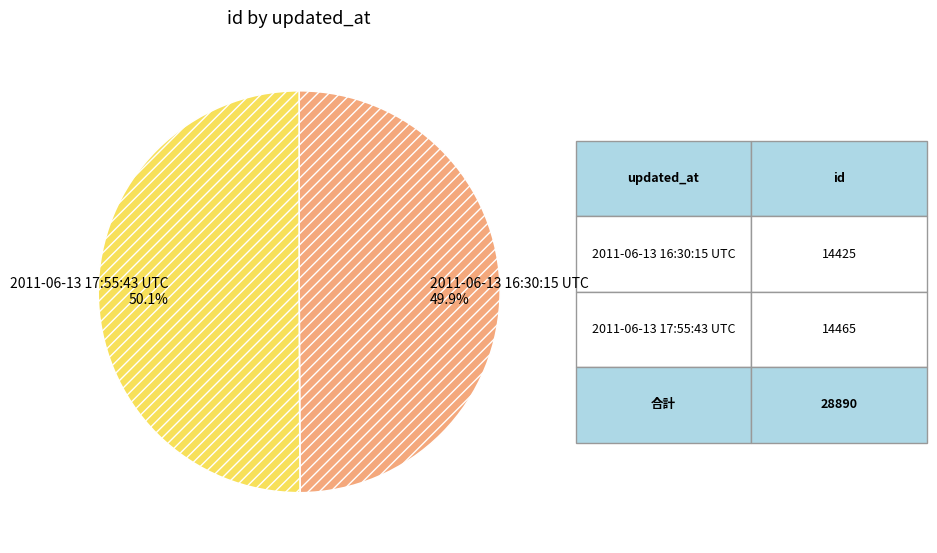

Is it true that 2011-06-13 16:30:15 UTC is 45% of the pie?

False